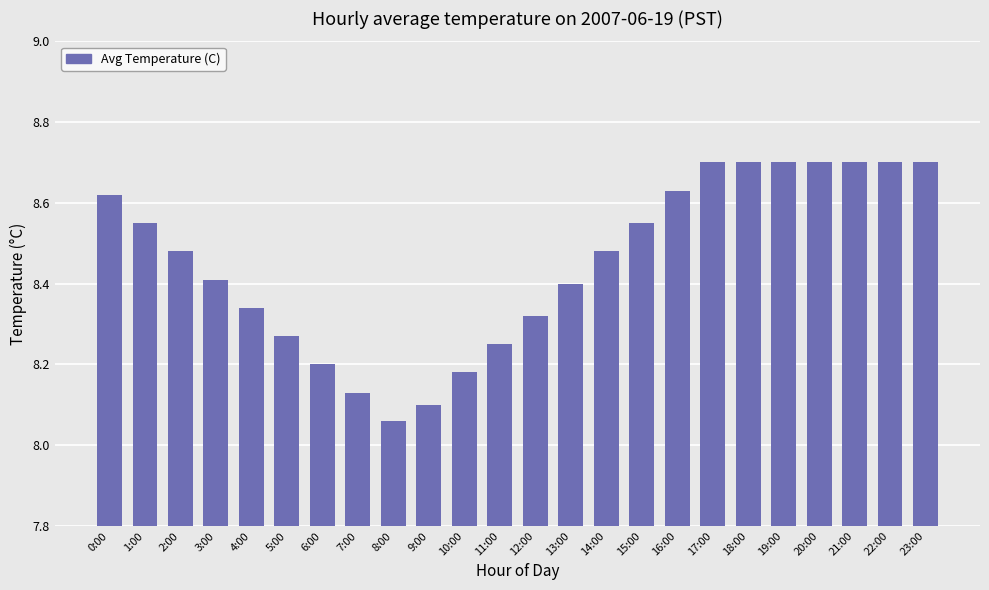

Where is the data nearest to the value 8?

8:00